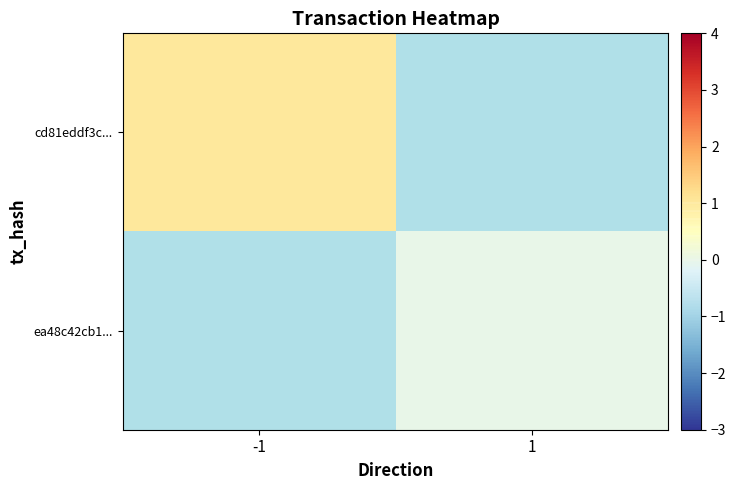

At how many categories does at least one series exceed 0?

1